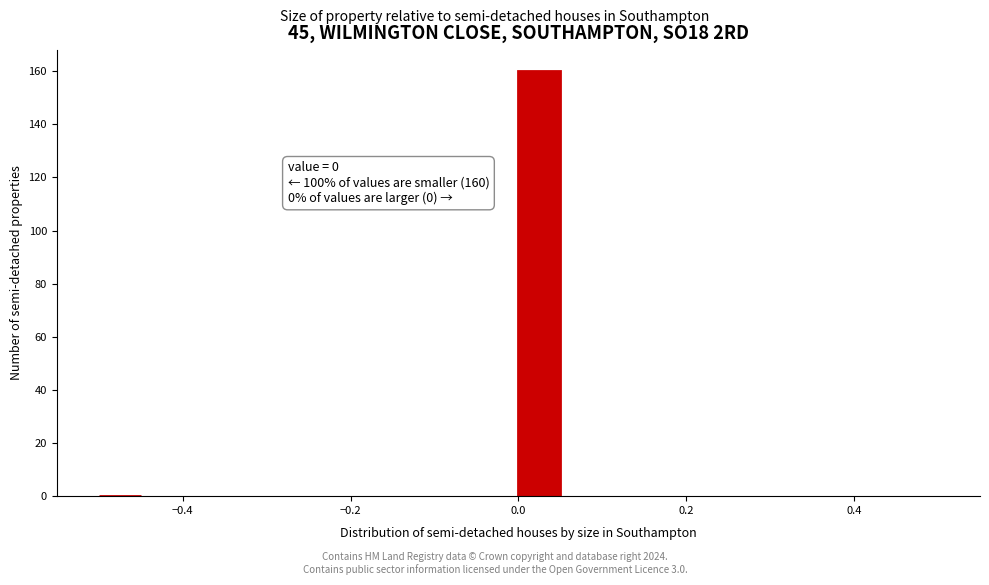

Read against the x-axis, roughly where is the centre of the tallest bar?

0.02